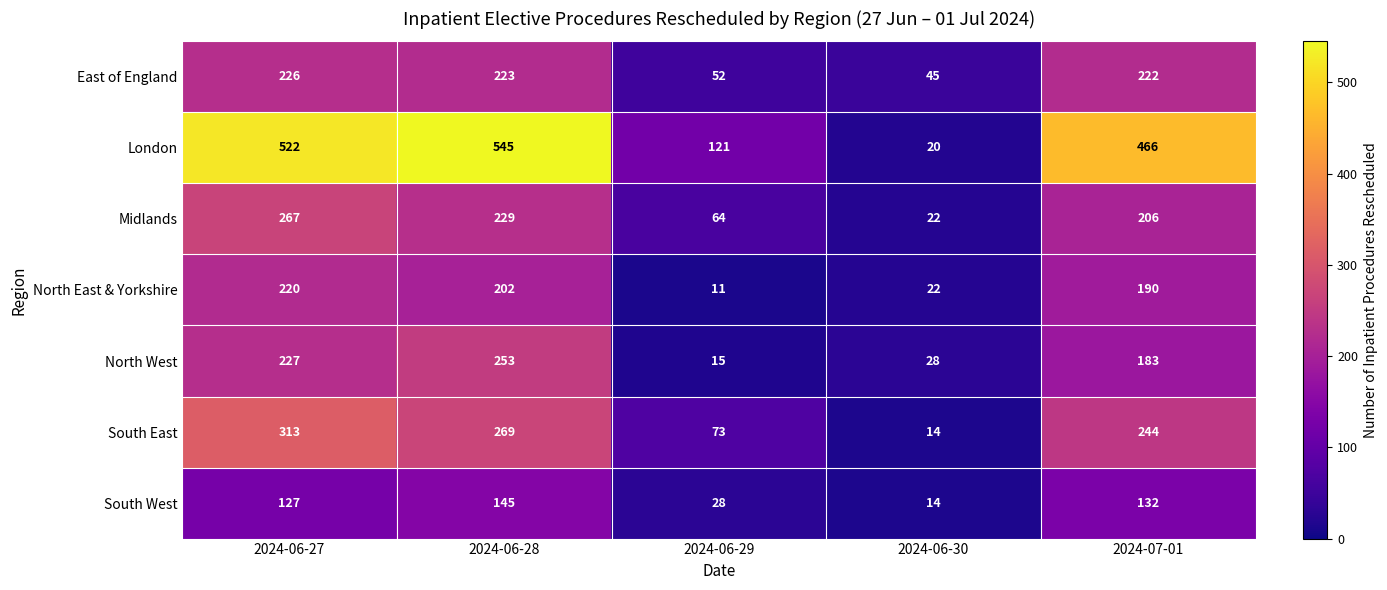

What is the total value across all series at 2024-06-30?

165